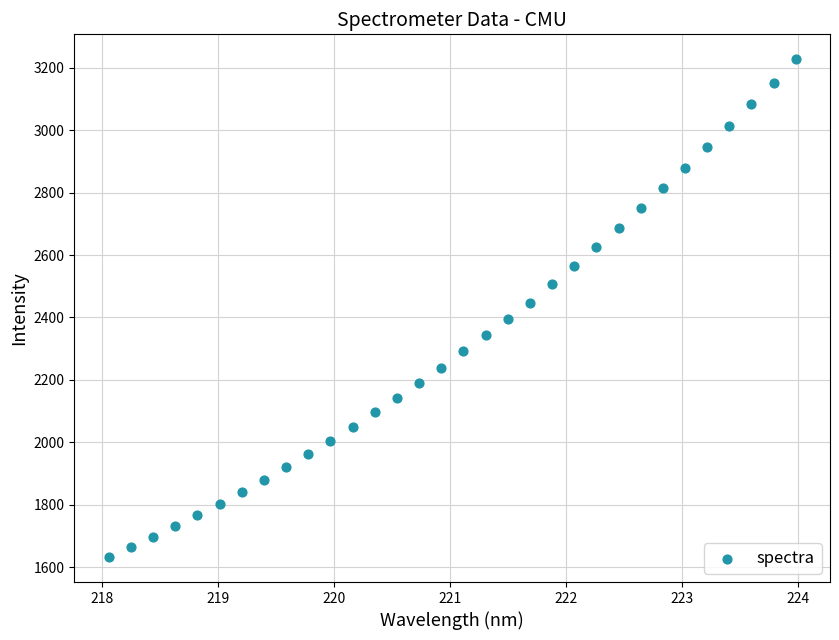

What is the range of Y values (max minus min)?

1594.9